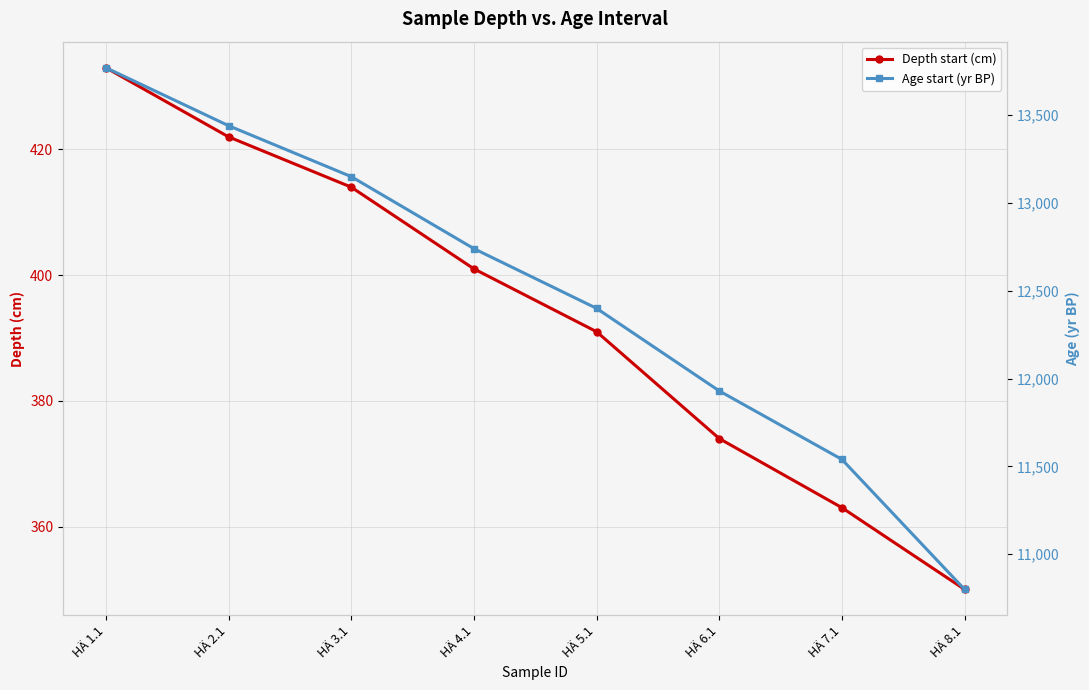

What is the maximum value shown in the chart?

13770